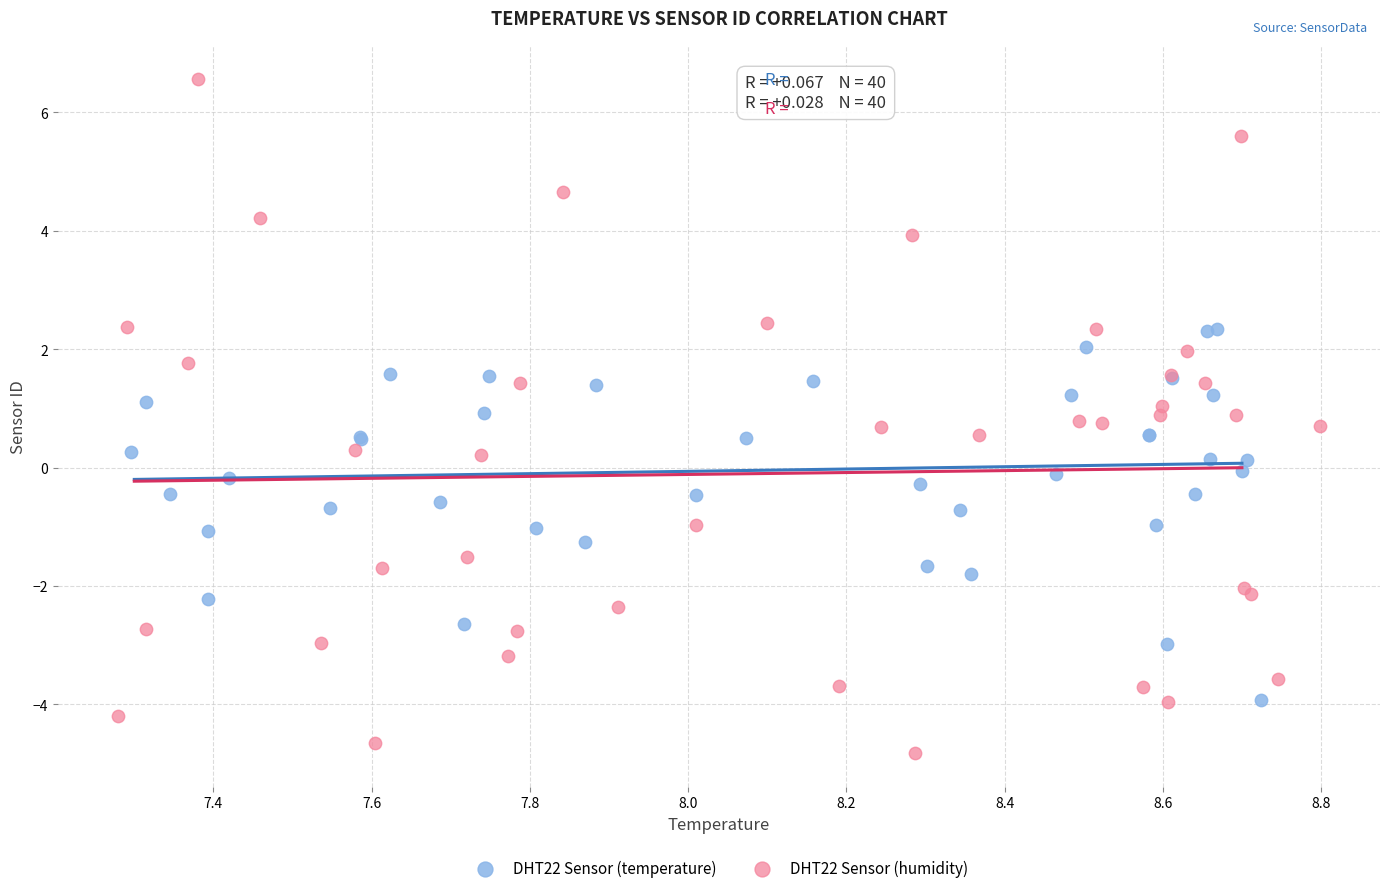

Which series reaches the minimum Y coordinate?

DHT22 Sensor (humidity)